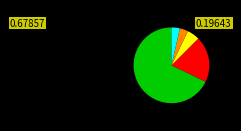

Does any single category account for the majority?

Yes